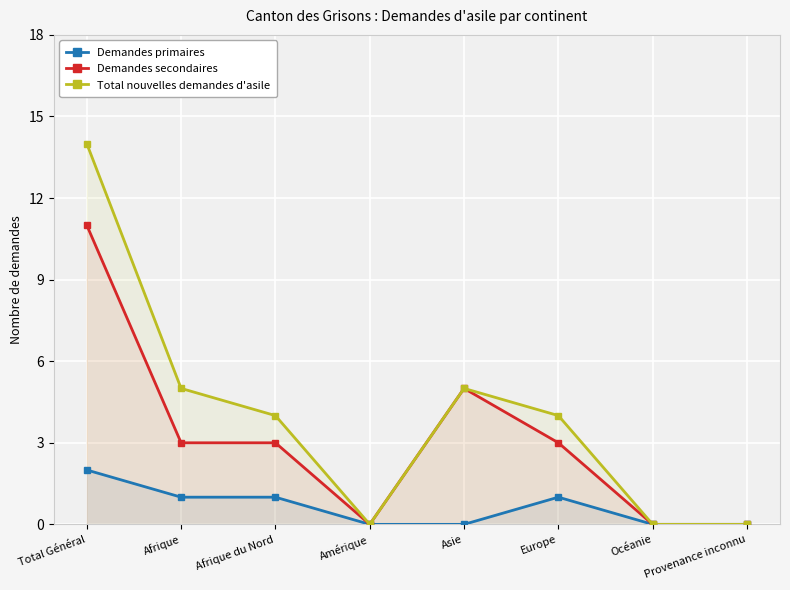

Which series changed the most between Europe and Provenance inconnu?

Total nouvelles demandes d'asile